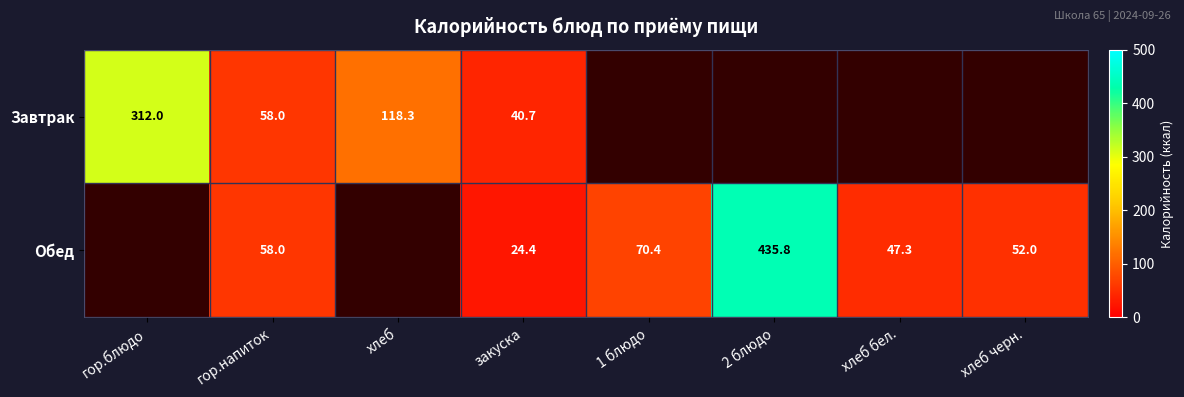

True or false: Обед has a value of 70.4 at 1 блюдо.

True